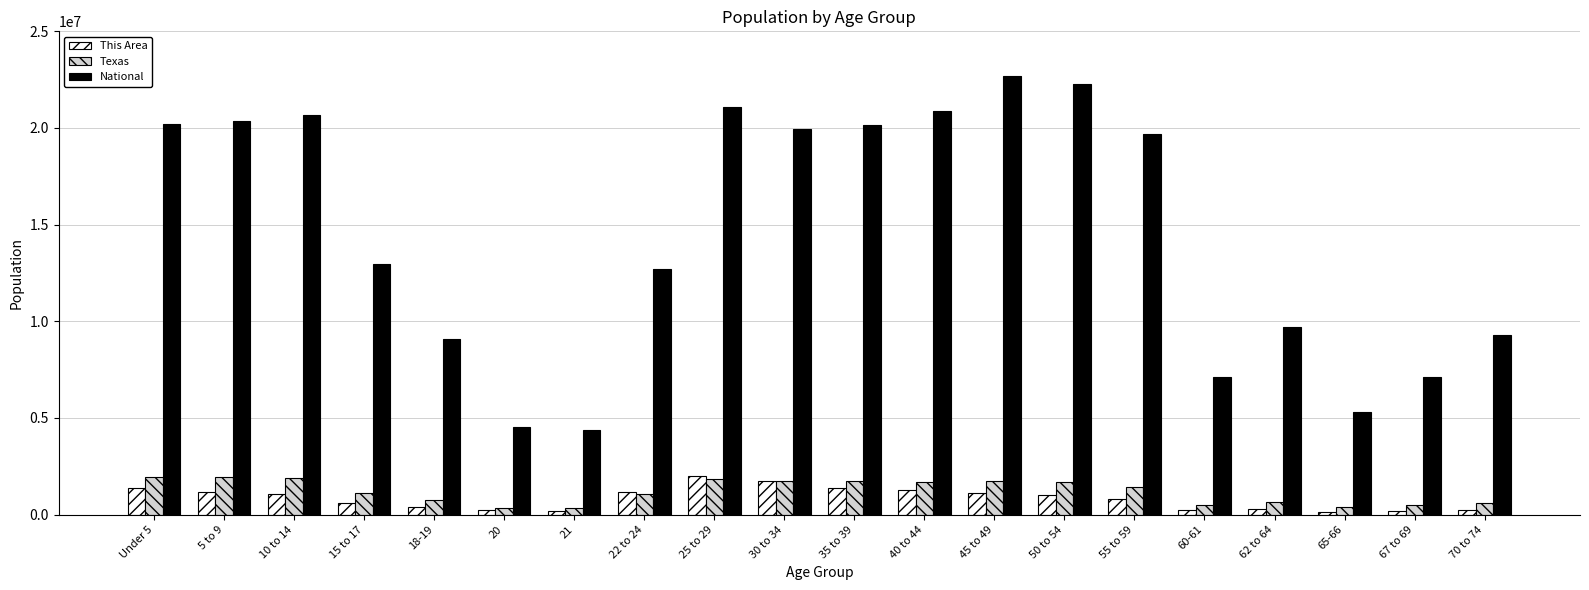

What is the sum of the Texas values at 60-61 and 20?

869563